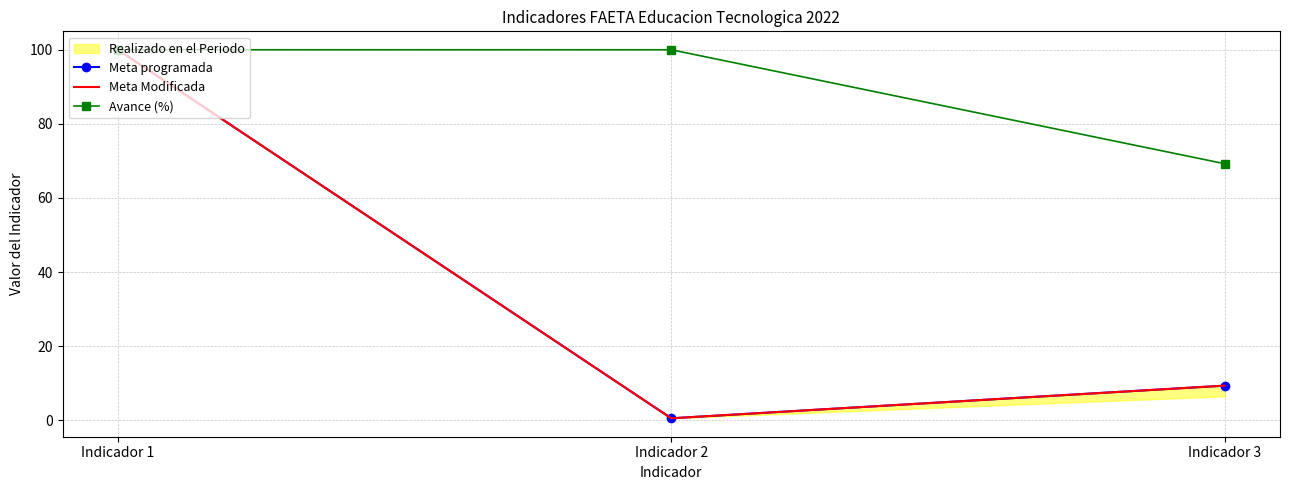

How many categories are shown in the chart?

3